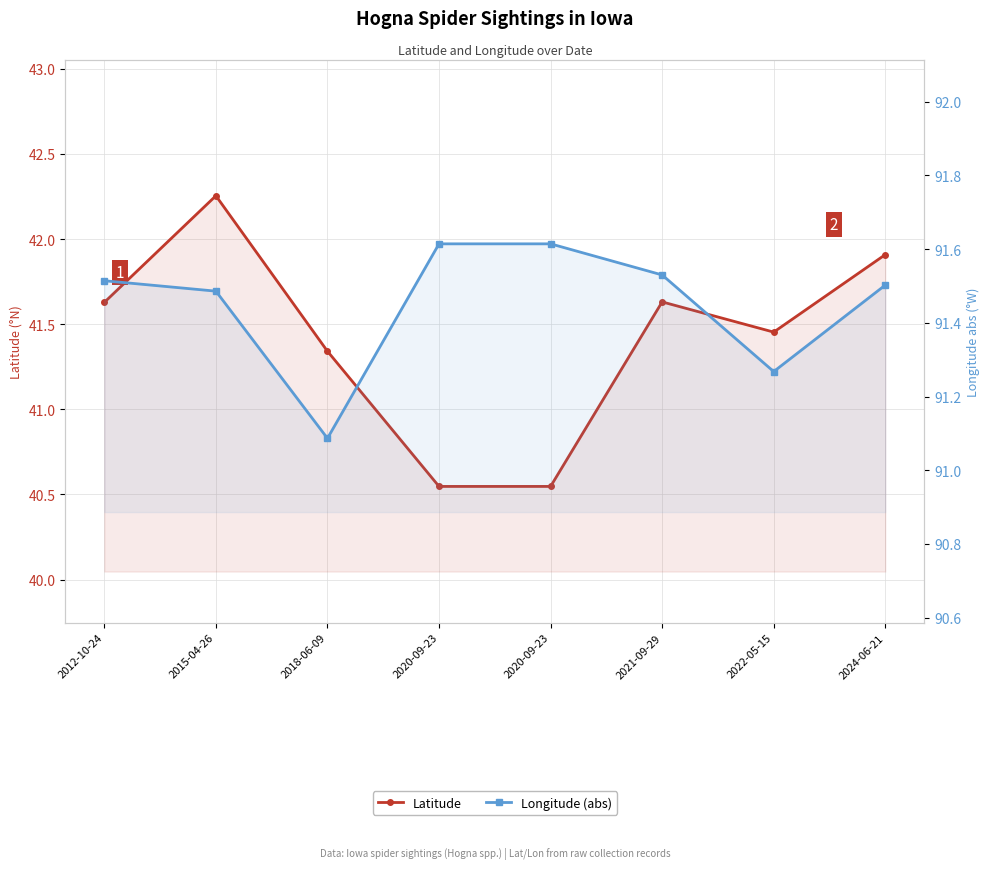

Which has a higher value, 2018-06-09 or 2012-10-24?

2012-10-24